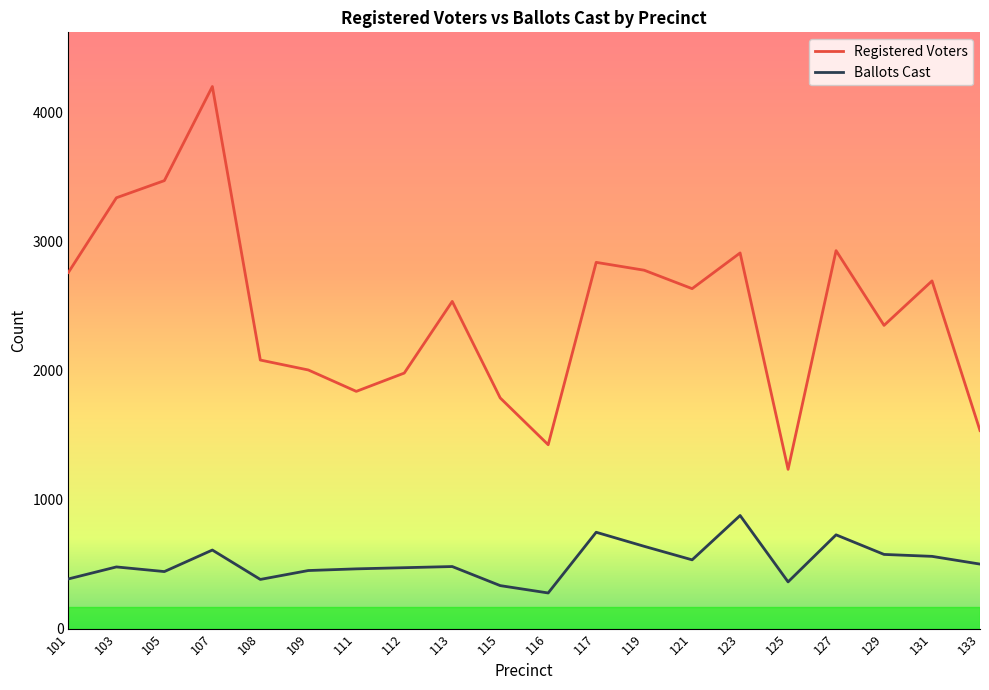

At which label does Ballots Cast first exceed 481?

107